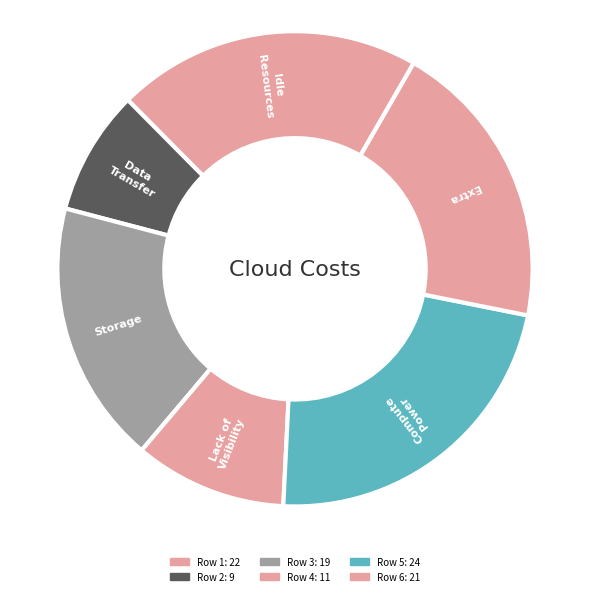

Which has a higher value, Row 5 or Row 3?

Row 5